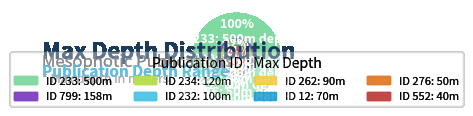

The 552 slice represents 4% of the pie. True or false?

True